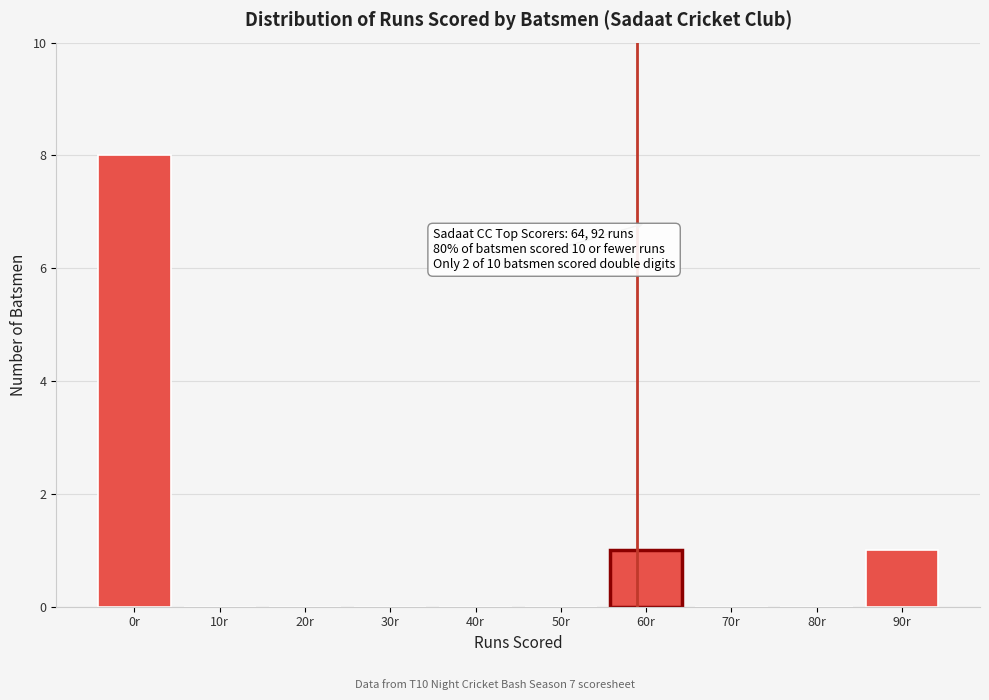

Reading left to right, transcribe all the data shown in this chart.

0r=8	10r=0	20r=0	30r=0	40r=0	50r=0	60r=1	70r=0	80r=0	90r=1